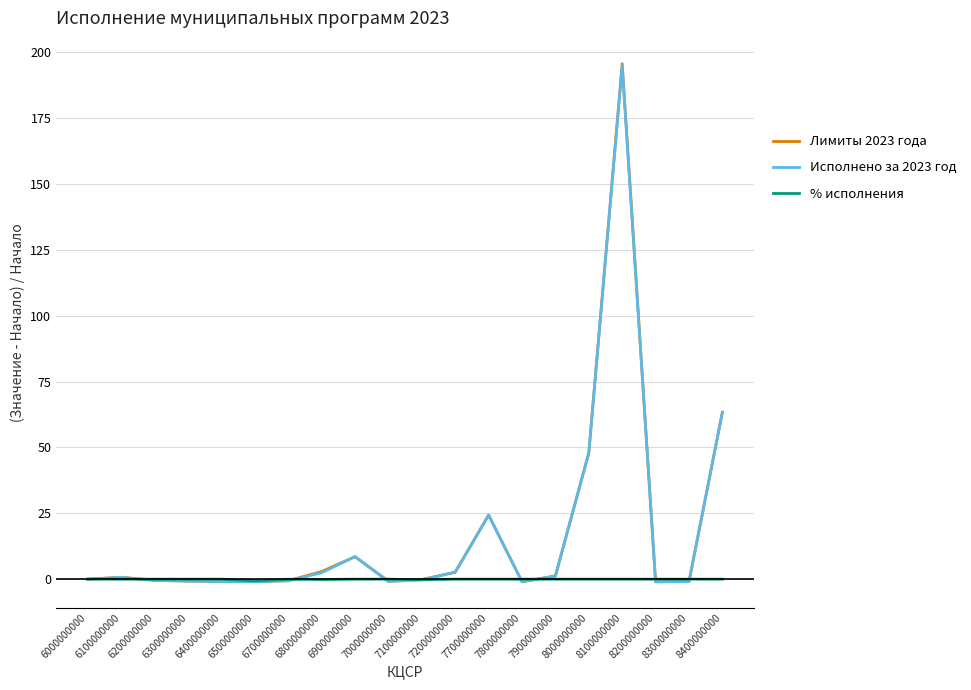

What is the maximum value for Исполнено за 2023 год?

194.9